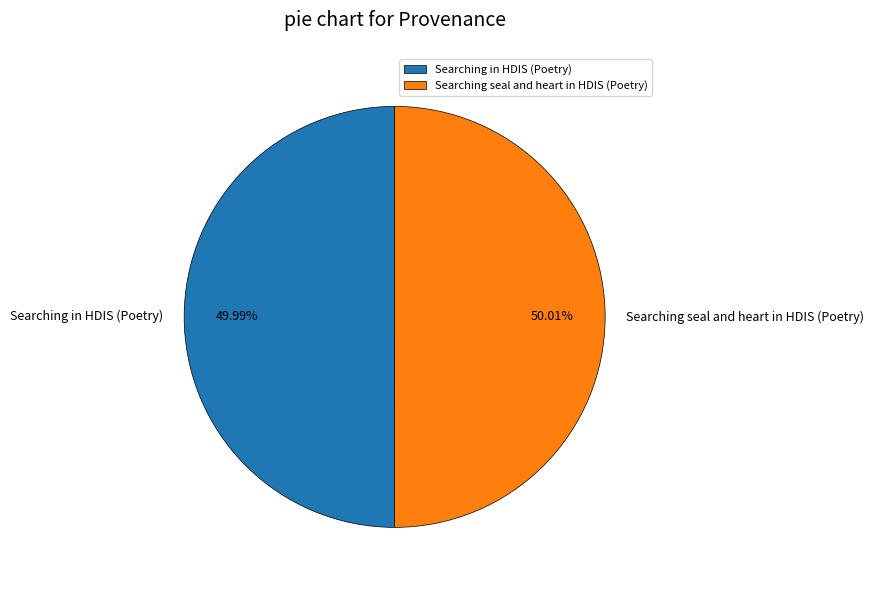

Combined, do Searching seal and heart in HDIS (Poetry) and Searching in HDIS (Poetry) account for over 50%?

Yes